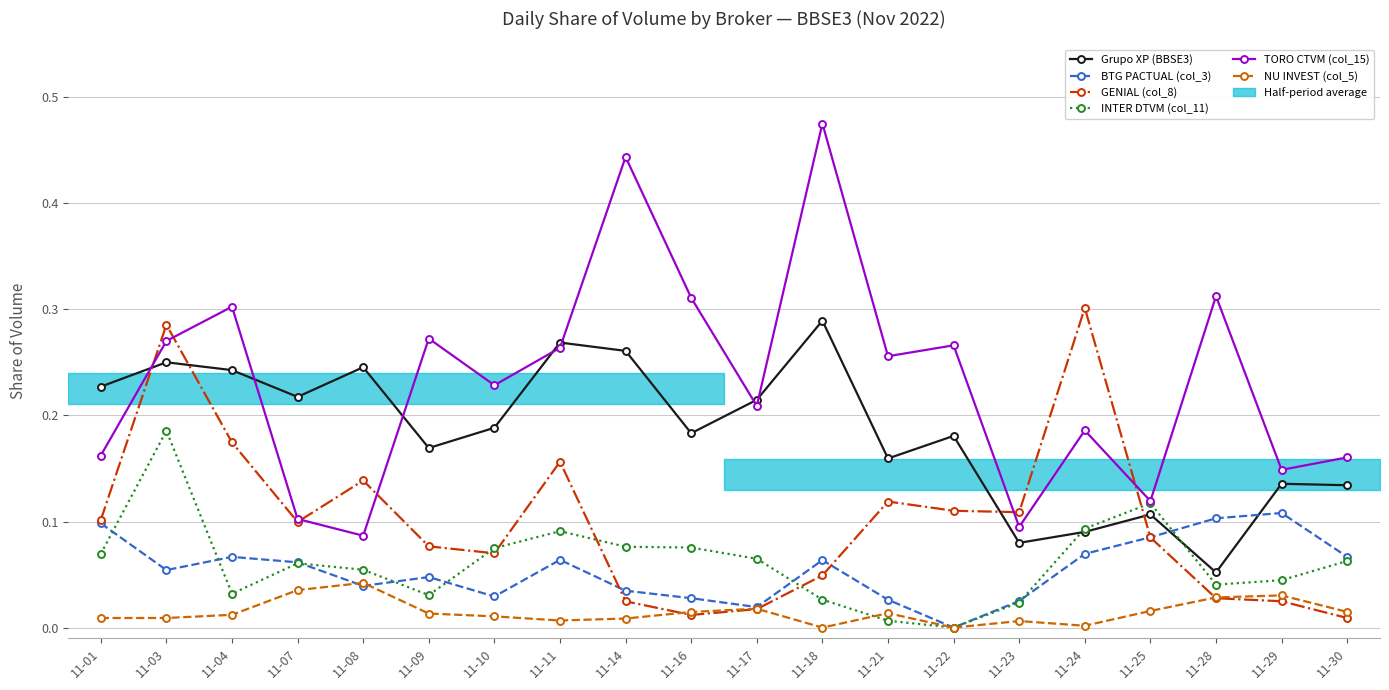

Rank the series at 11-30 from lowest to highest value.

GENIAL (col_8), NU INVEST (col_5), INTER DTVM (col_11), BTG PACTUAL (col_3), Grupo XP (BBSE3), TORO CTVM (col_15)